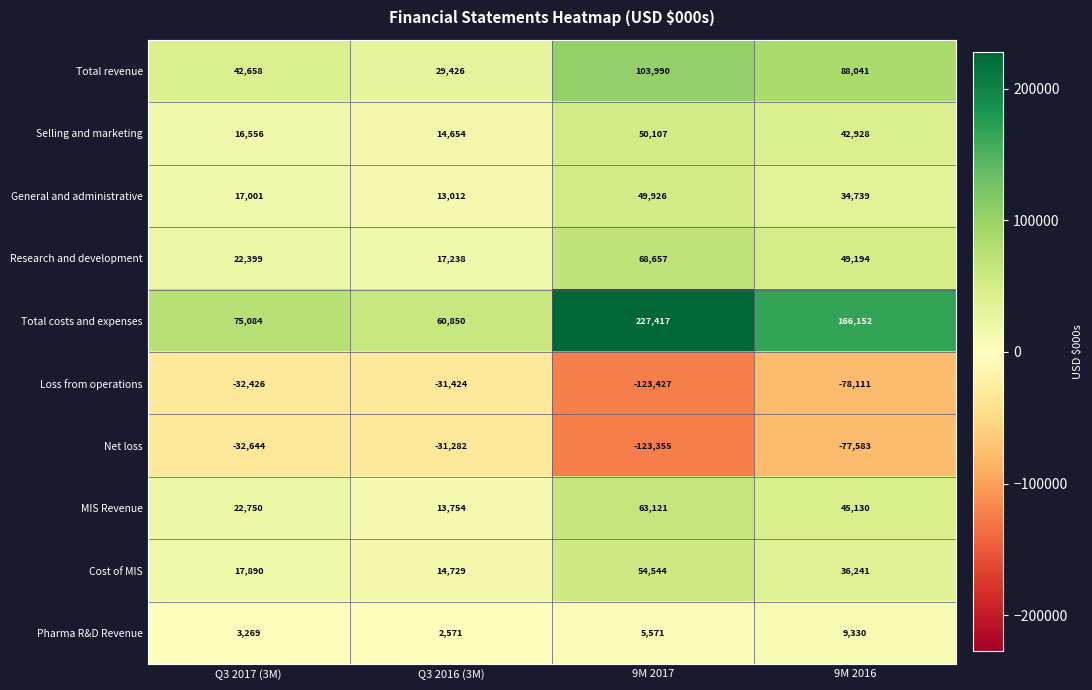

At which label does Research and development first exceed 49194?

9M 2017